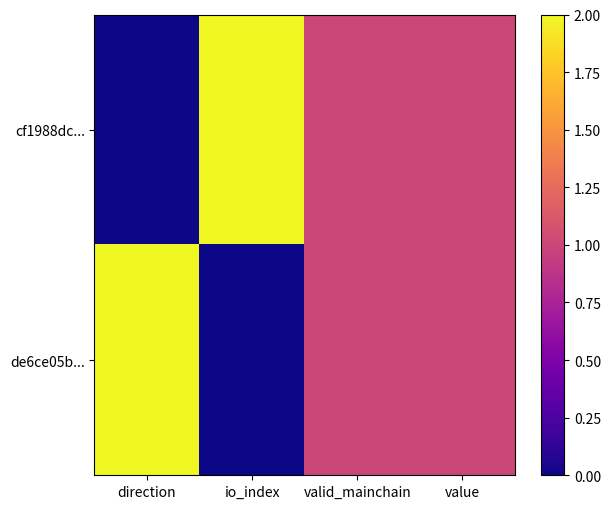

Count the number of data series in this chart.

2